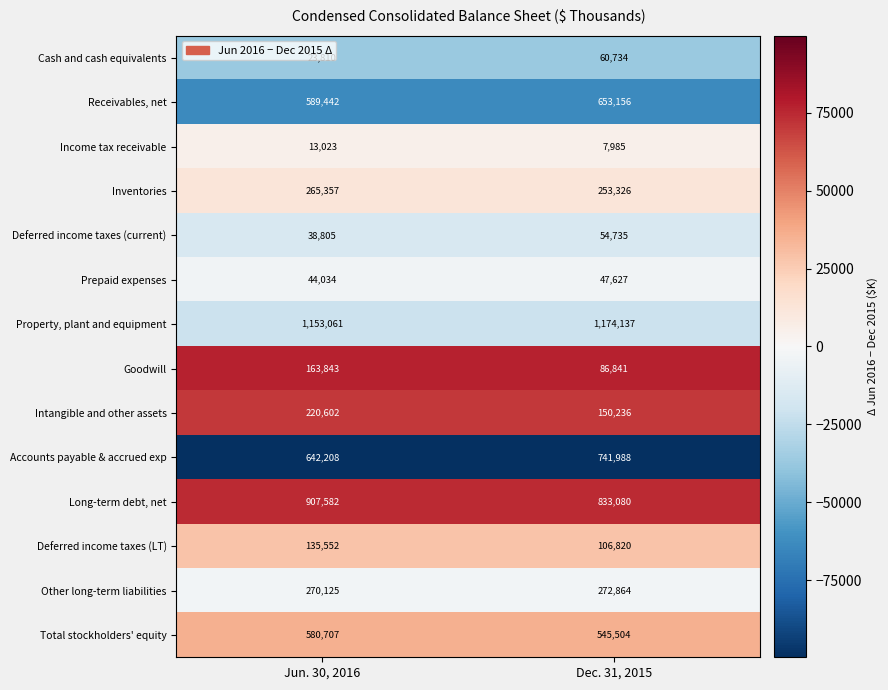

What is the total value across all series at Dec. 31, 2015?

4989033